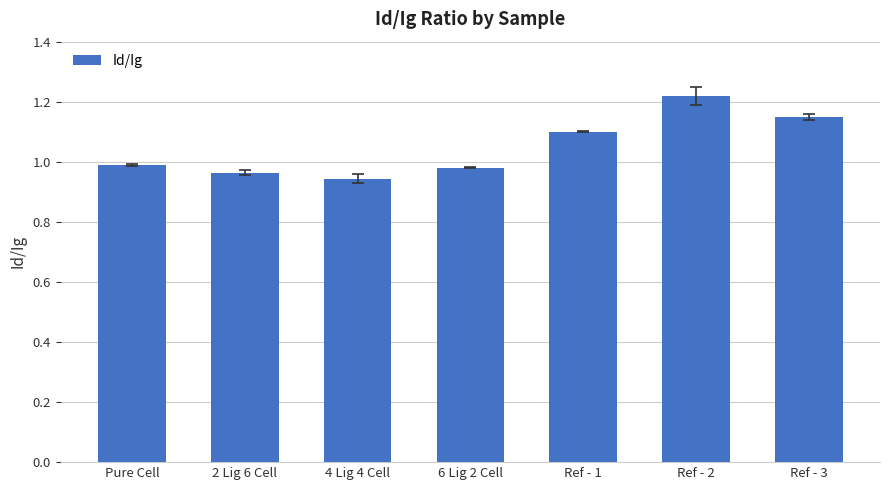

What is the label of the 6th bar from the right?

2 Lig 6 Cell